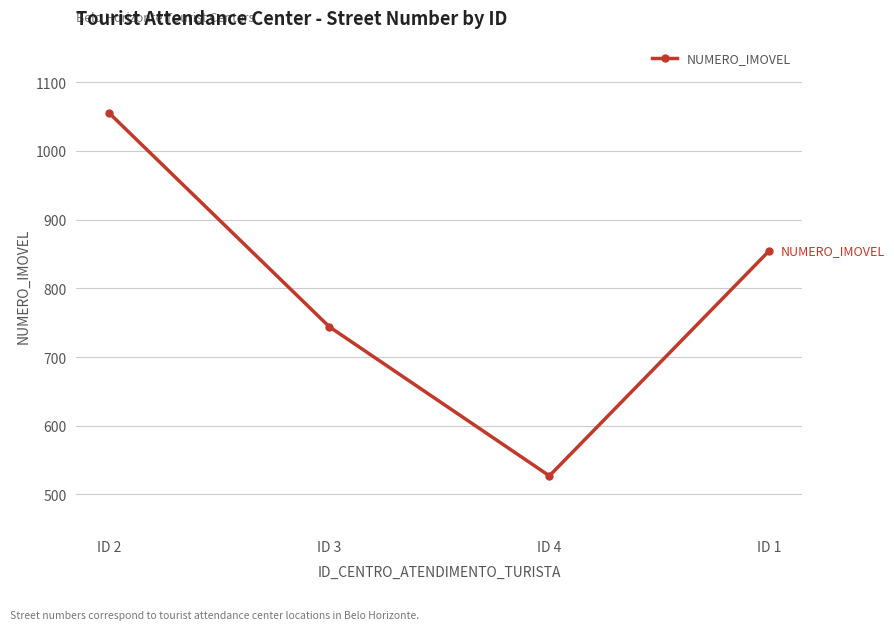

Reading right to left, transcribe all the data shown in this chart.

ID 1=855	ID 4=527	ID 3=744	ID 2=1055